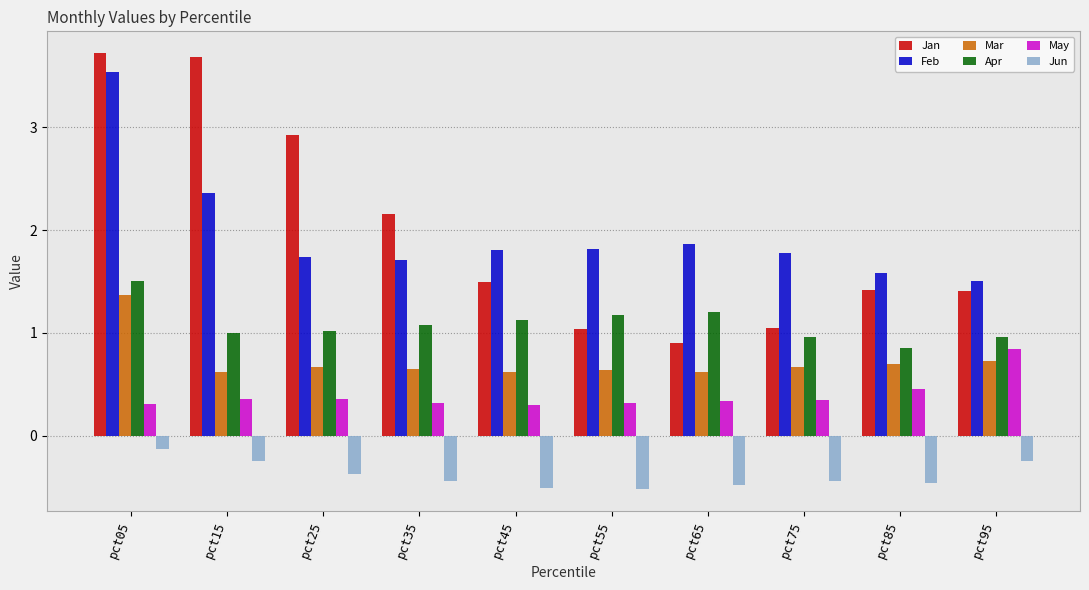

How many groups of bars are there?

10